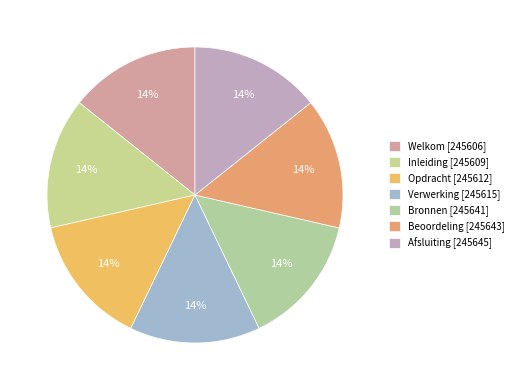

Which category has the smallest portion of the pie?

Welkom